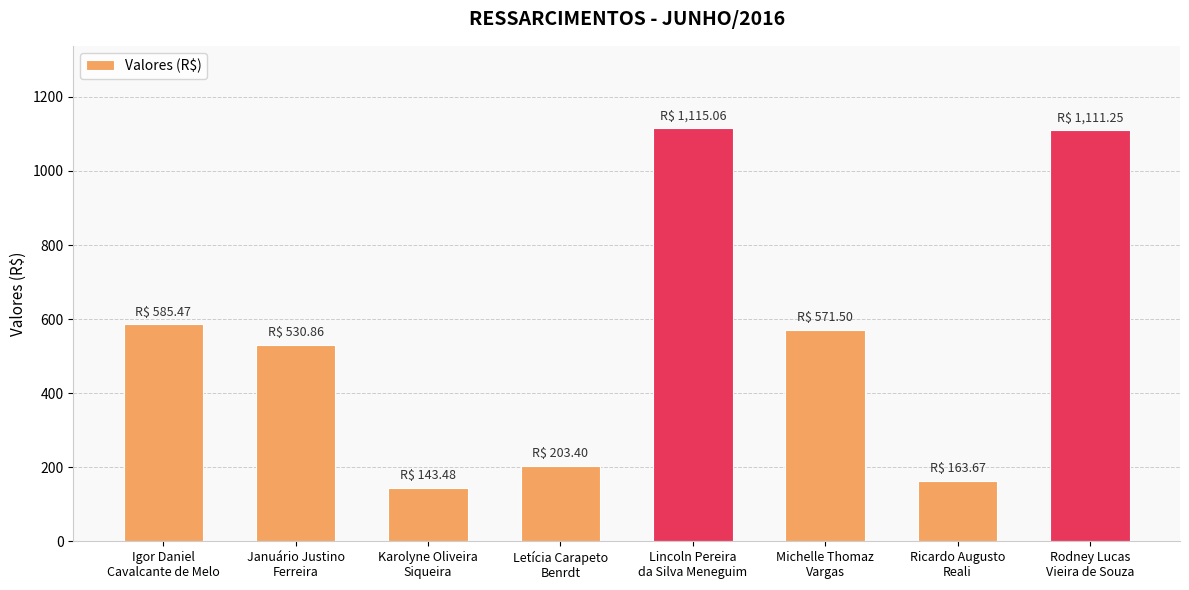

True or false: the data shows 571.5 at Michelle Thomaz
Vargas.

True